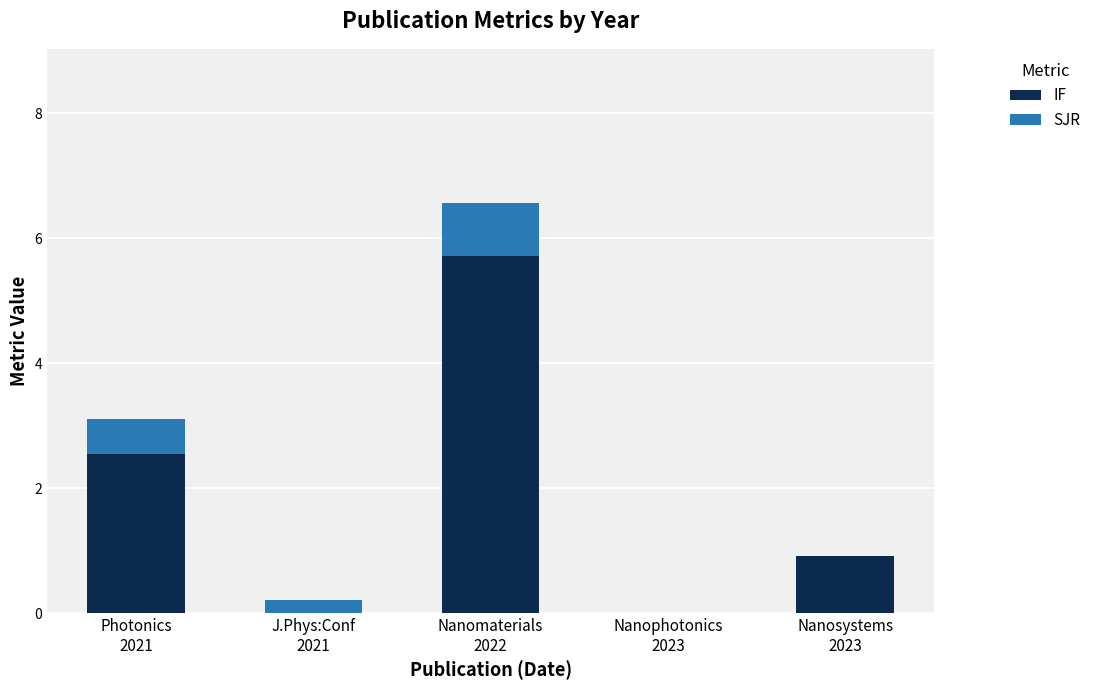

What is the sum of all IF values?

9.2